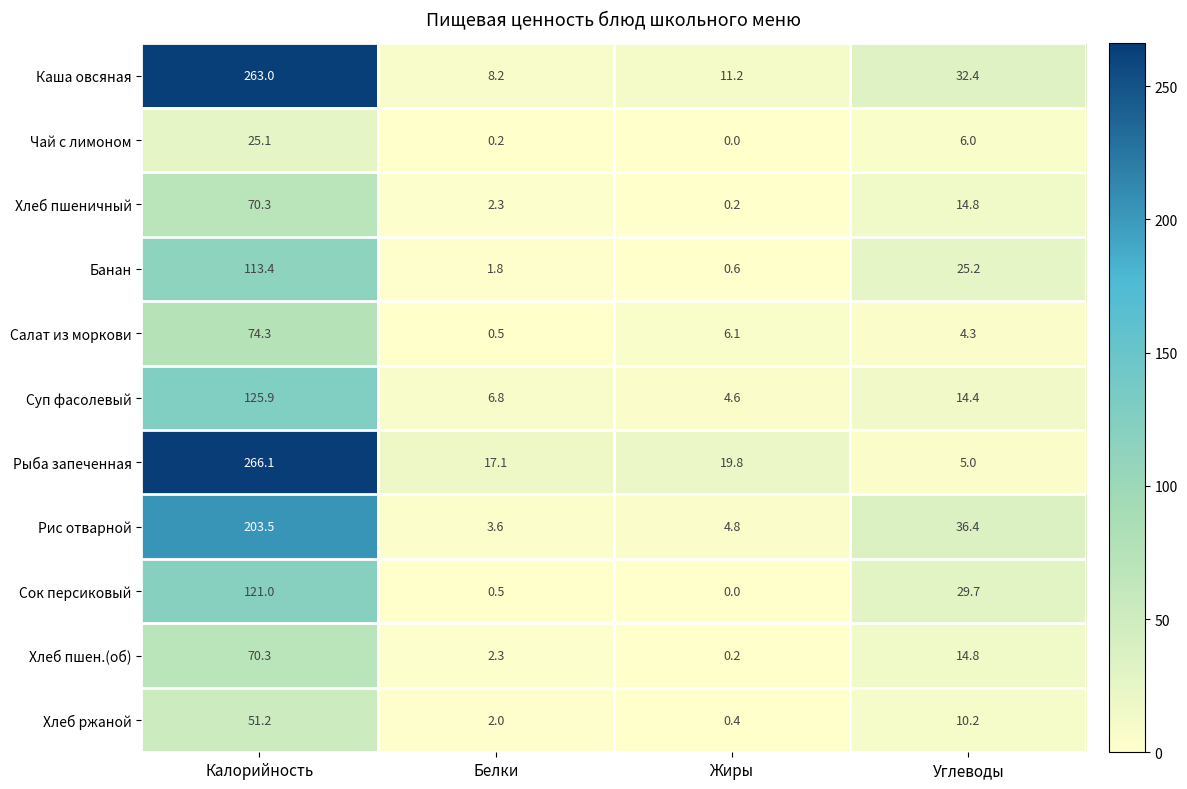

Which label corresponds to the smallest value in the chart?

Жиры